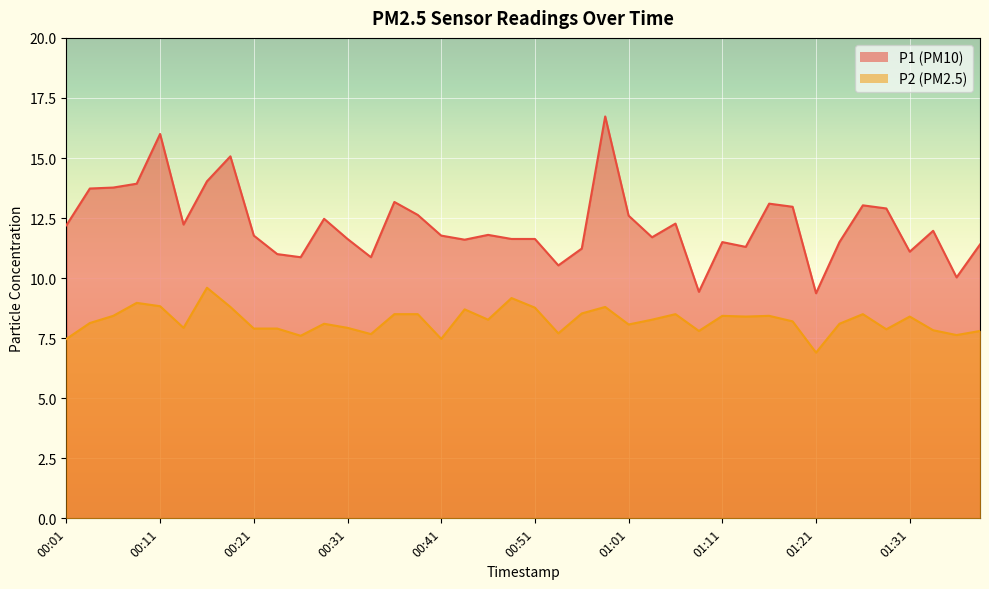

At which label does P2 first exceed 8?

00:04